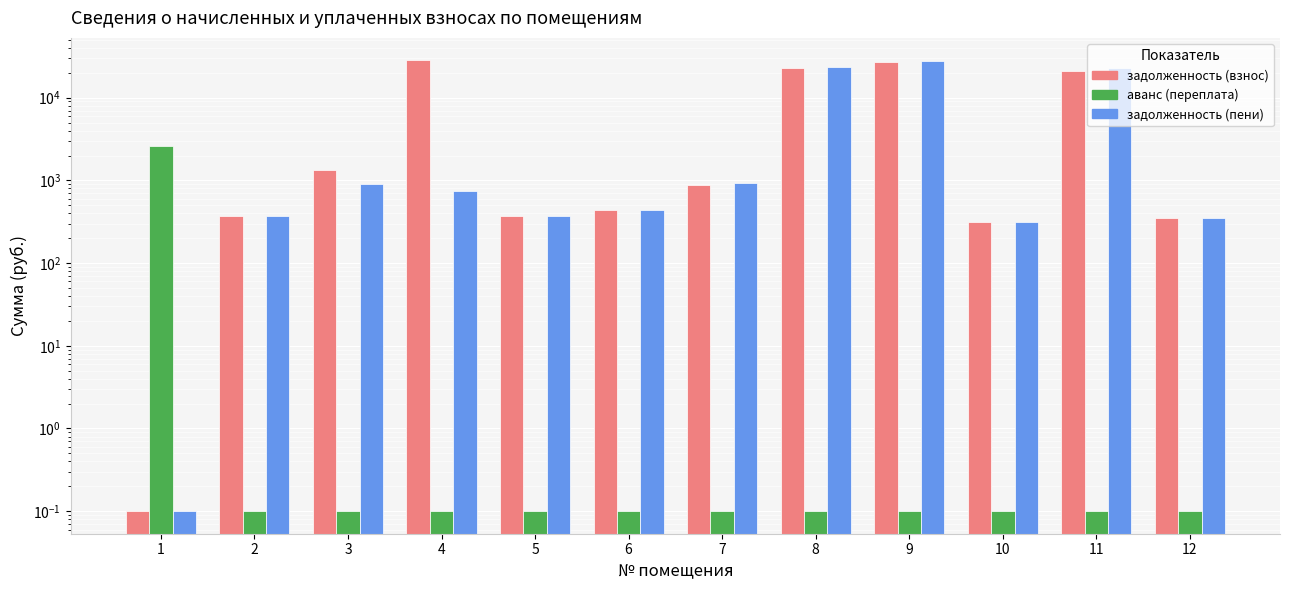

What are all the series names shown in the legend?

задолженность (взнос), аванс (переплата), задолженность (пени)